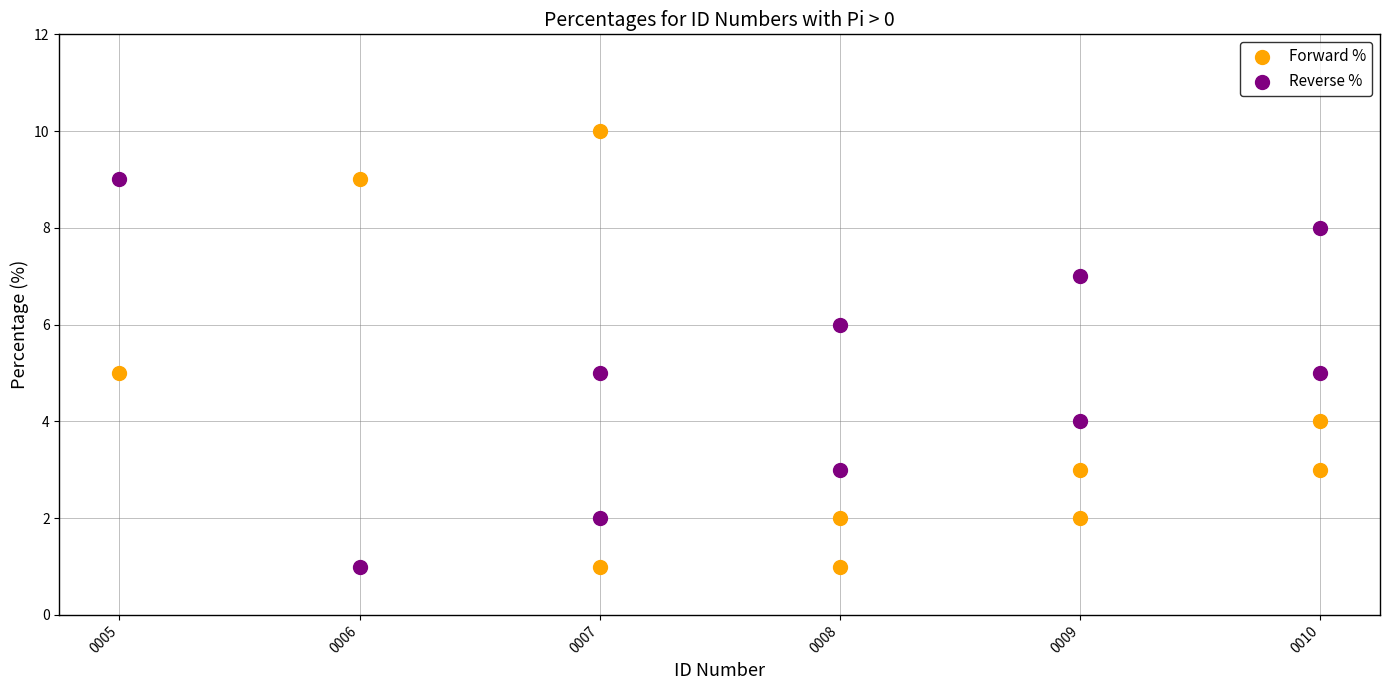

Which series has the largest Y range (max minus min)?

Forward %